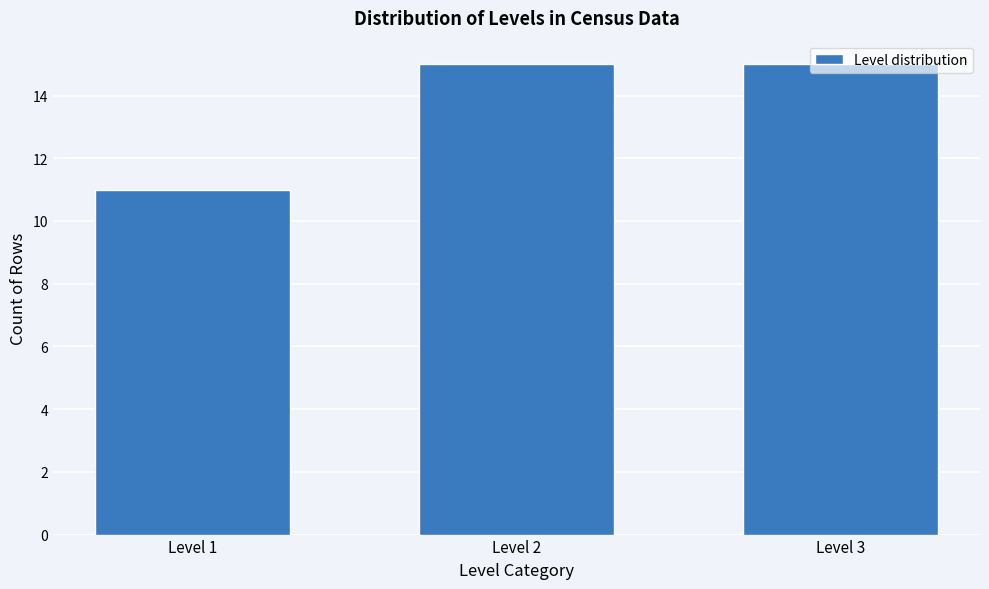

Approximately how many times larger is the value at Level 1 compared to Level 3?

0.7